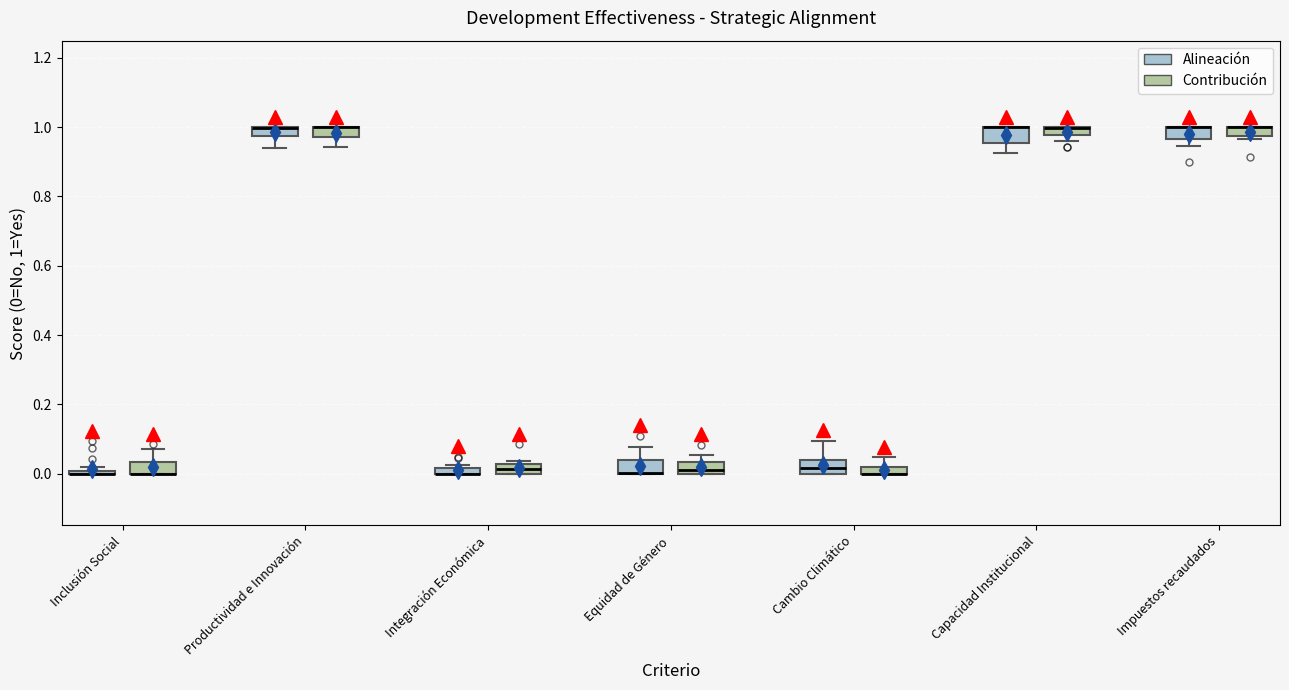

Where is the upper edge of the box for Cambio Climático (Contribución) on the y-axis? The values are not printed on the chart, so give them approximately, as read against the axis.

0.02